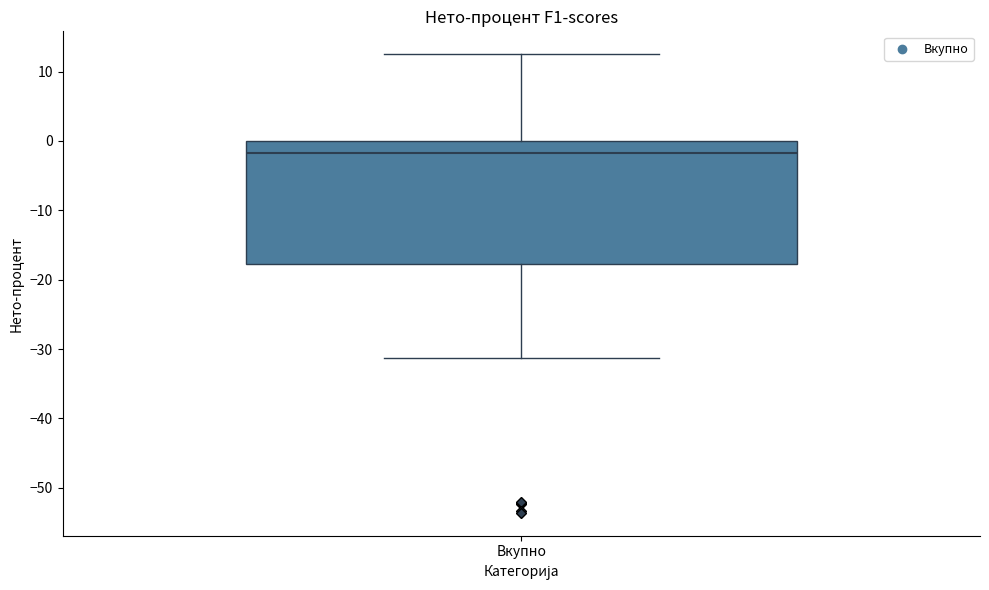

Read this box plot against the y-axis: the position of the median line, the range covered by the box, and the ends of both whiskers. The values are not printed on the chart, so give them approximately, as read against the axis.

median -2, box -18 to 0, whiskers -31 to 13